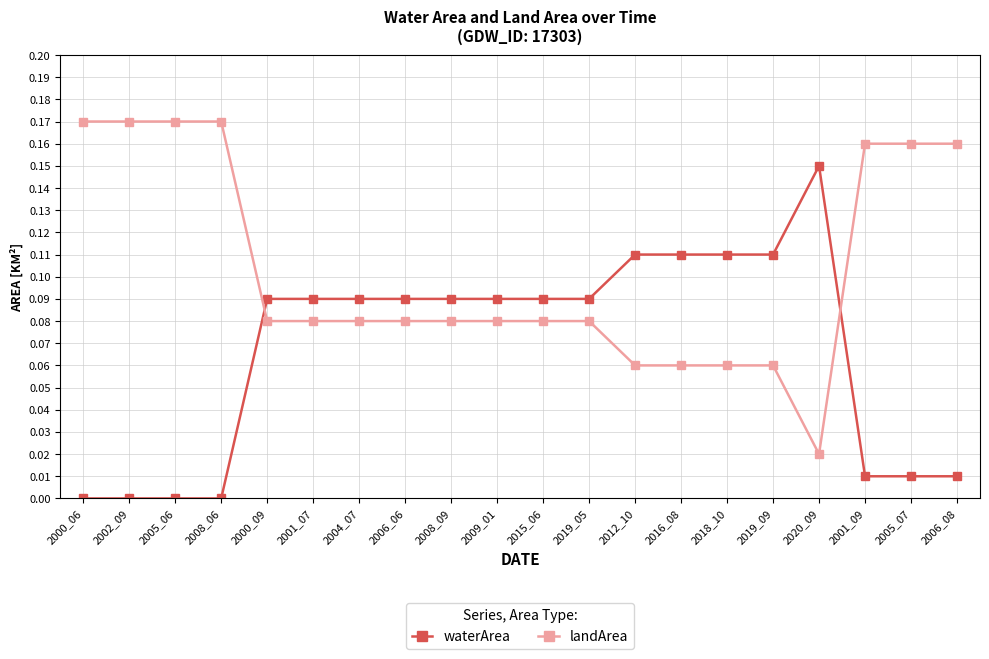

Is the value of landArea at 2009_01 greater than the value of waterArea at 2005_06?

Yes